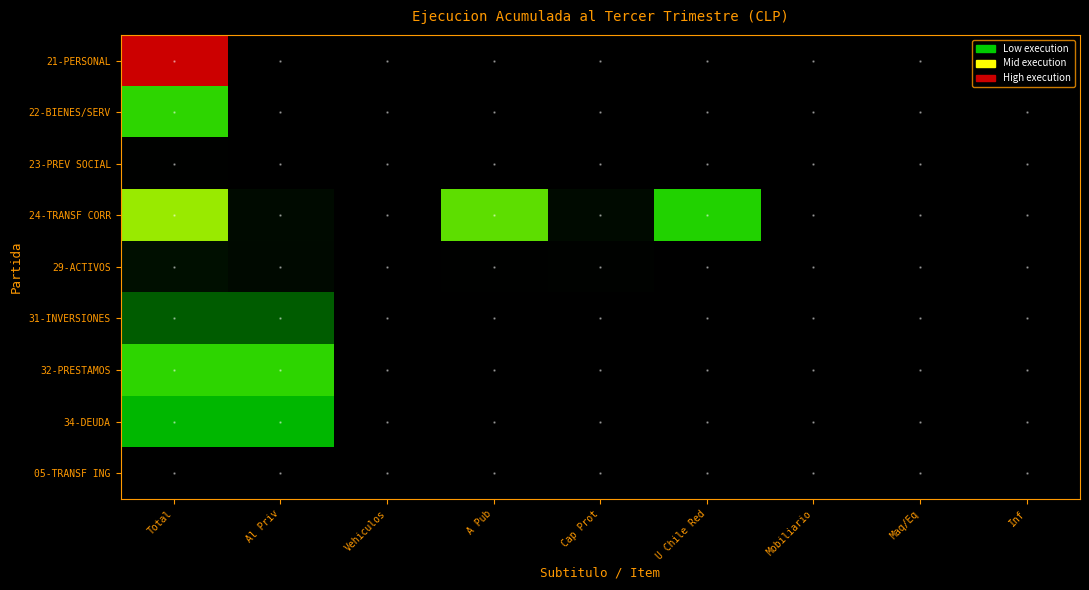

How many categories are shown in the chart?

9